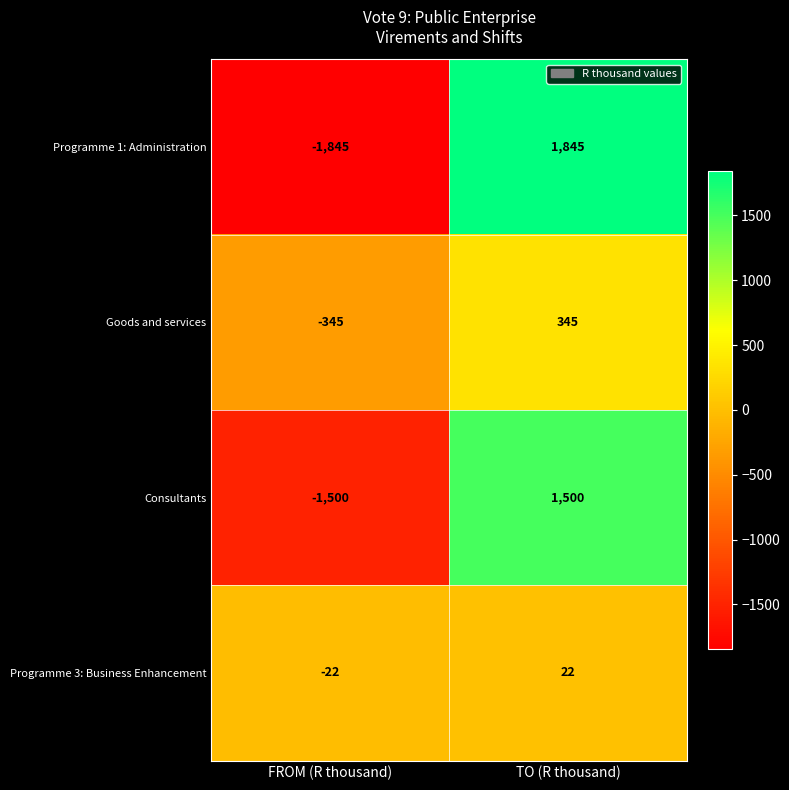

What is the spread (max minus min) of values at TO (R thousand)?

1823